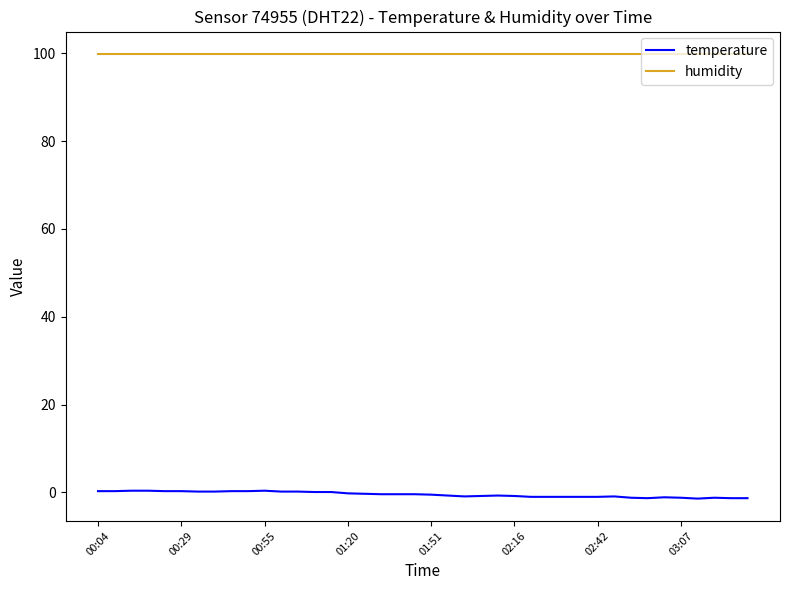

What is the maximum value shown in the chart?

99.9